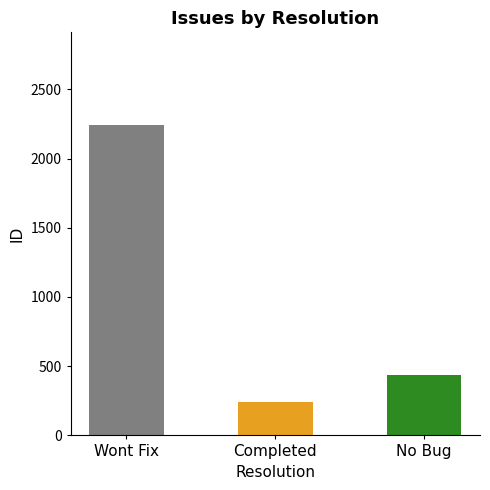

What is the label of the 2nd bar from the left?

Completed